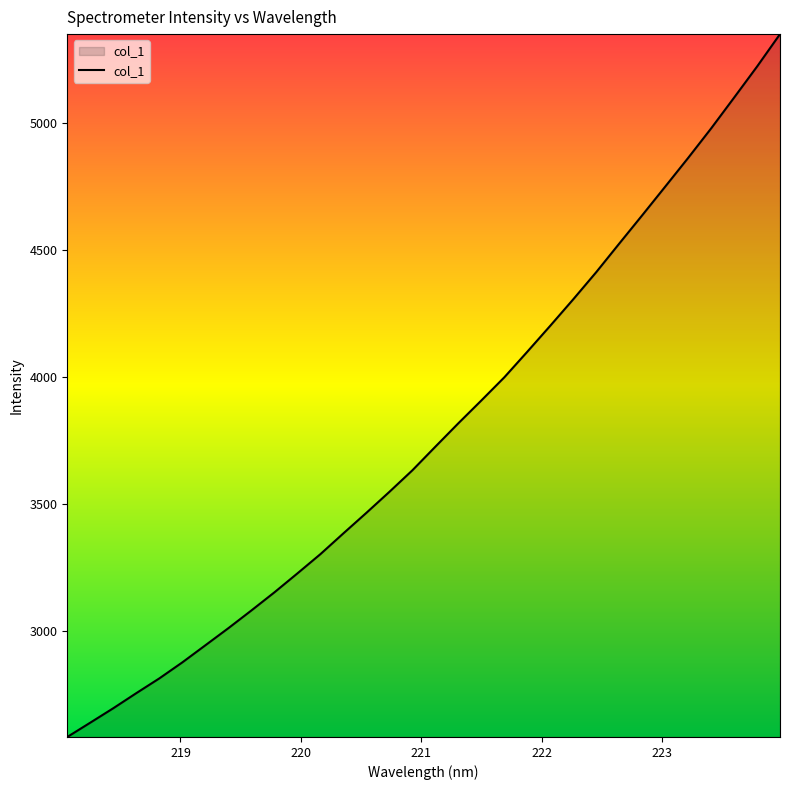

What is the minimum value shown in the chart?

2584.2